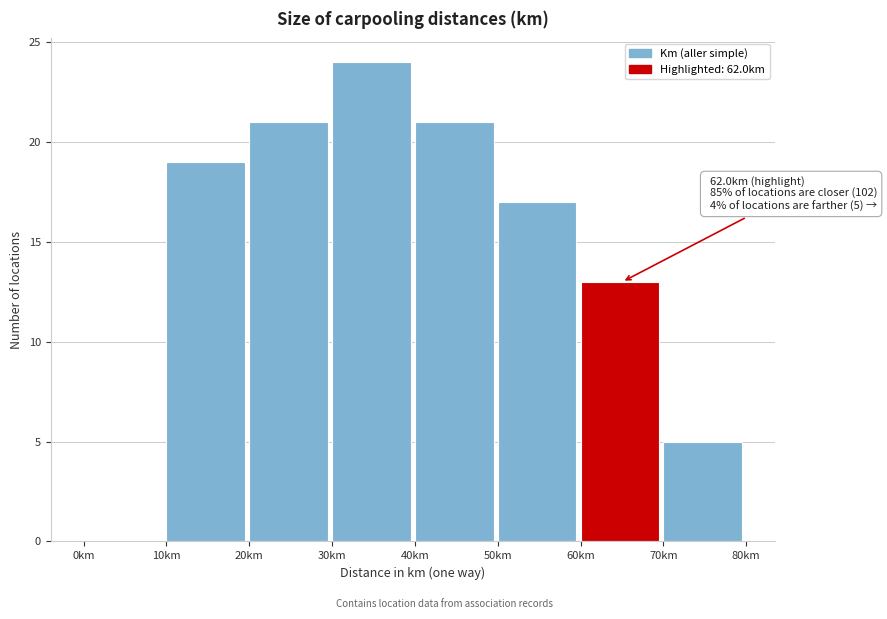

Which range on the x-axis has the tallest bar?

30 to 40